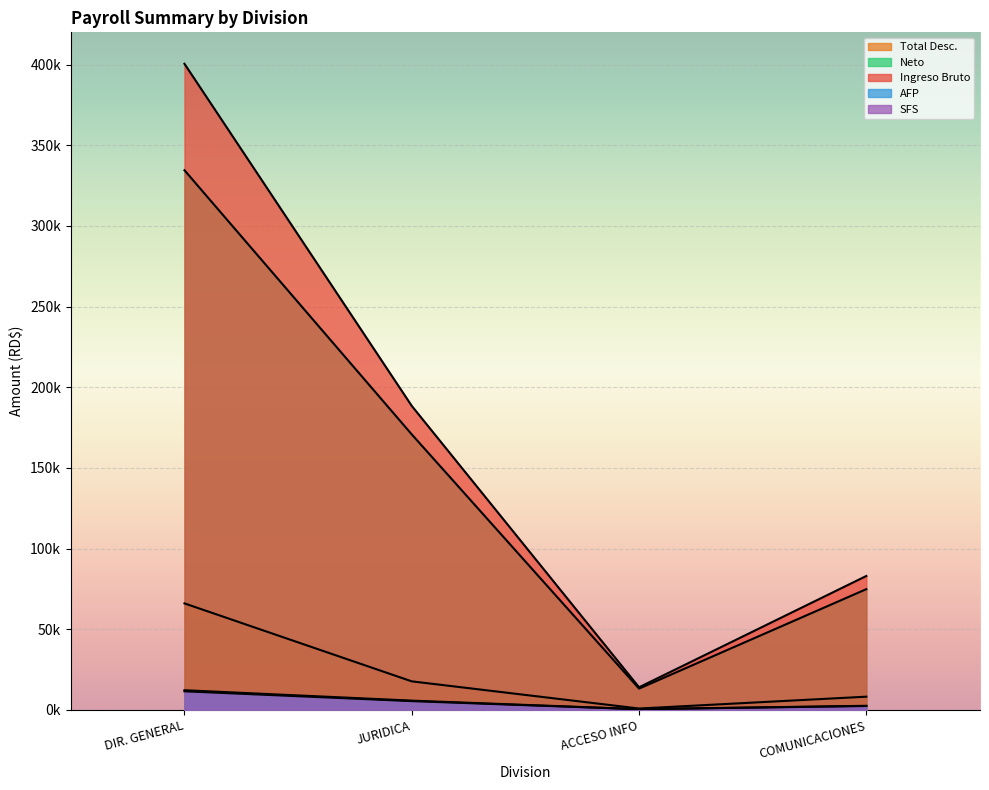

True or false: SFS and Ingreso Bruto intersect in this chart.

False